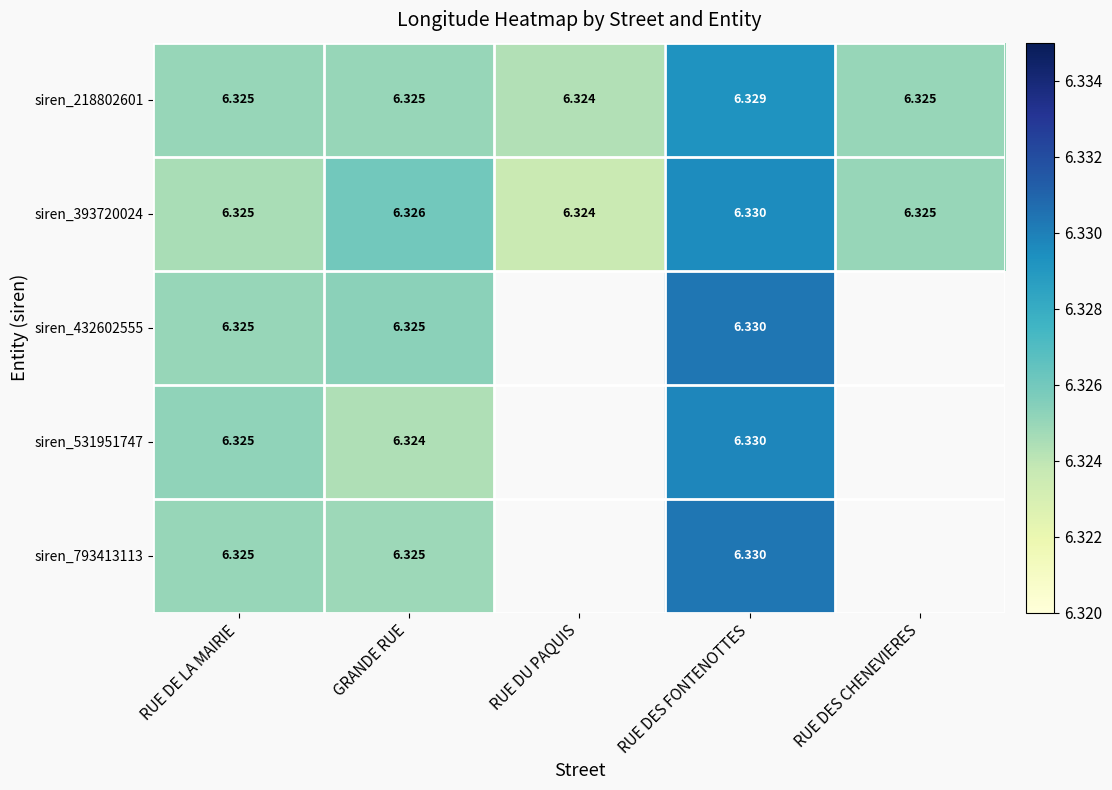

Which has a higher value, RUE DES CHENEVIERES or RUE DU PAQUIS?

RUE DES CHENEVIERES